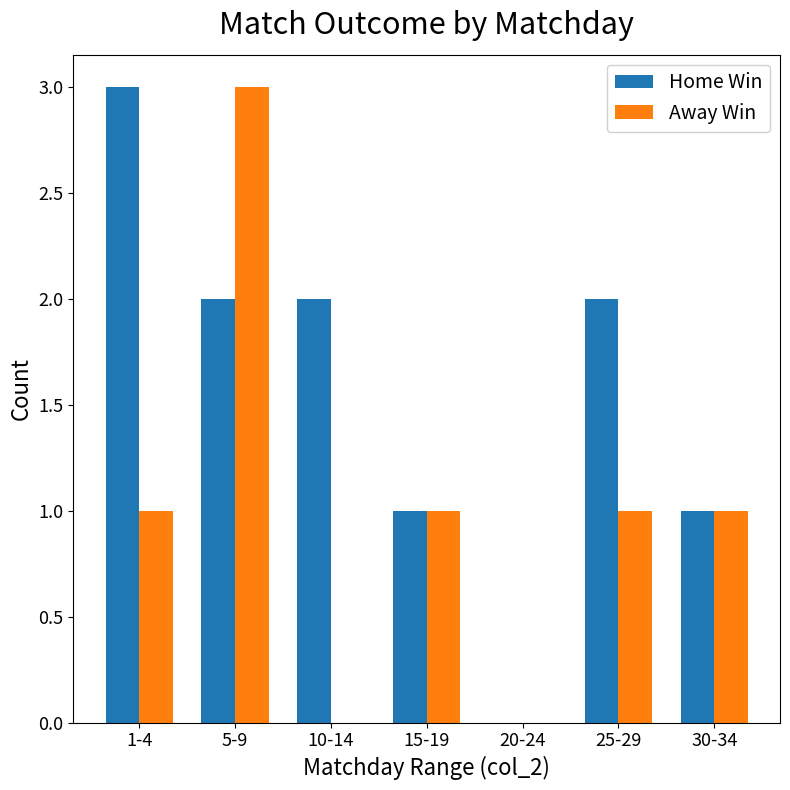

Which series has the largest total across all categories?

Home Win